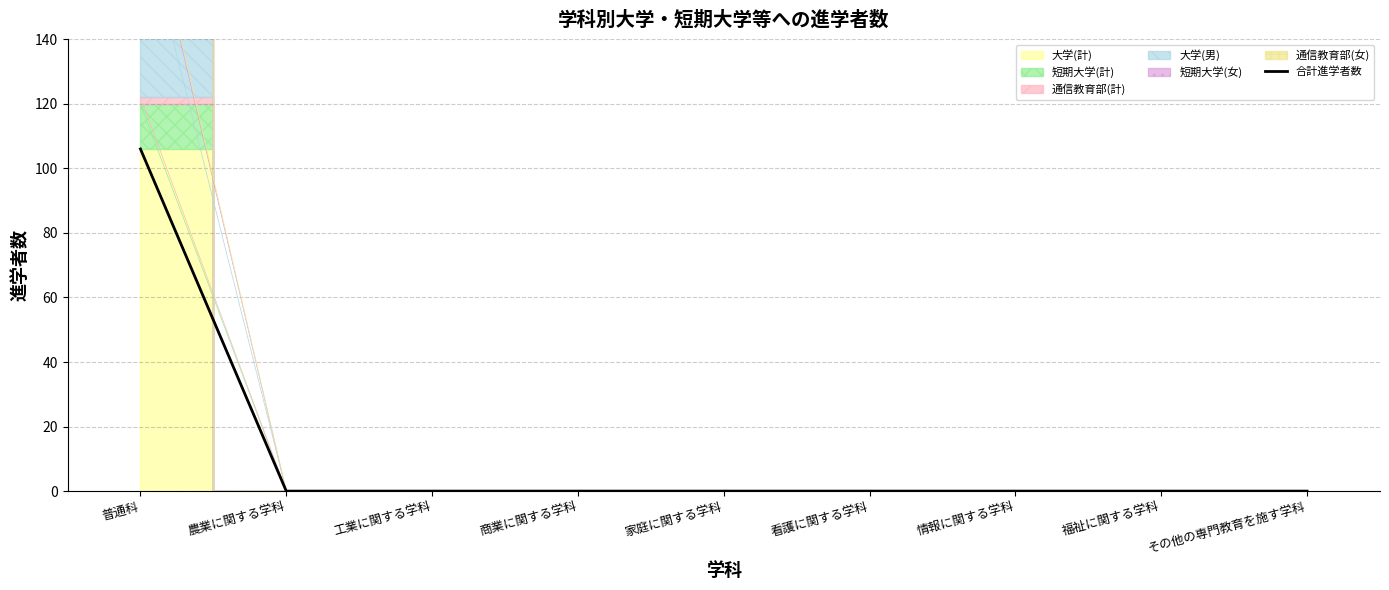

How many categories are shown in the chart?

9